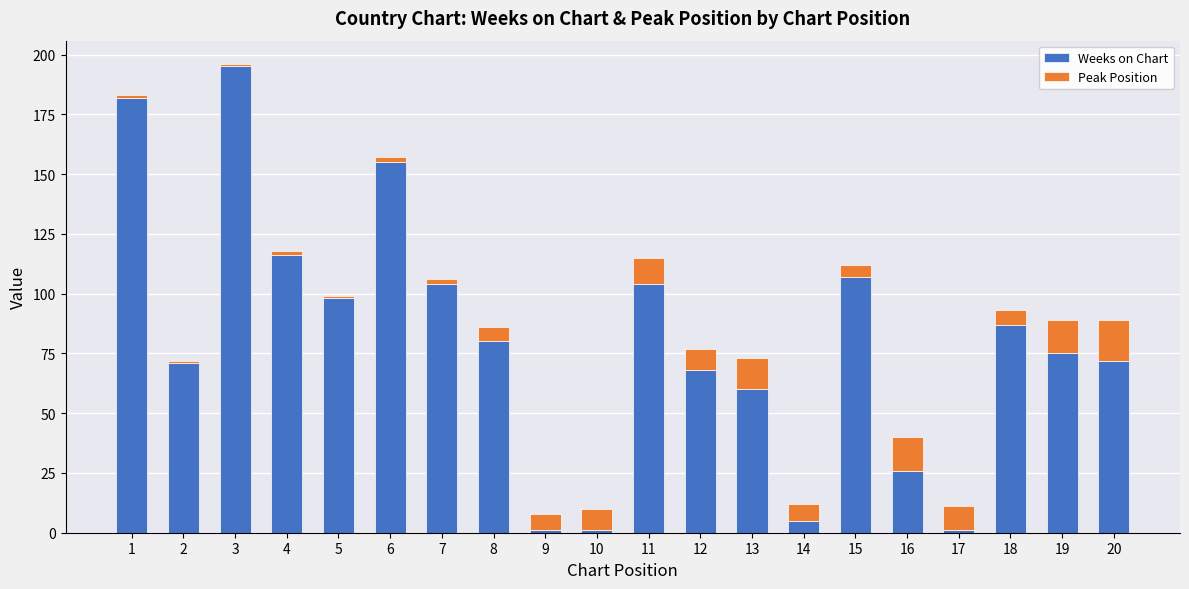

What is the sum of all Weeks on Chart values?

1608